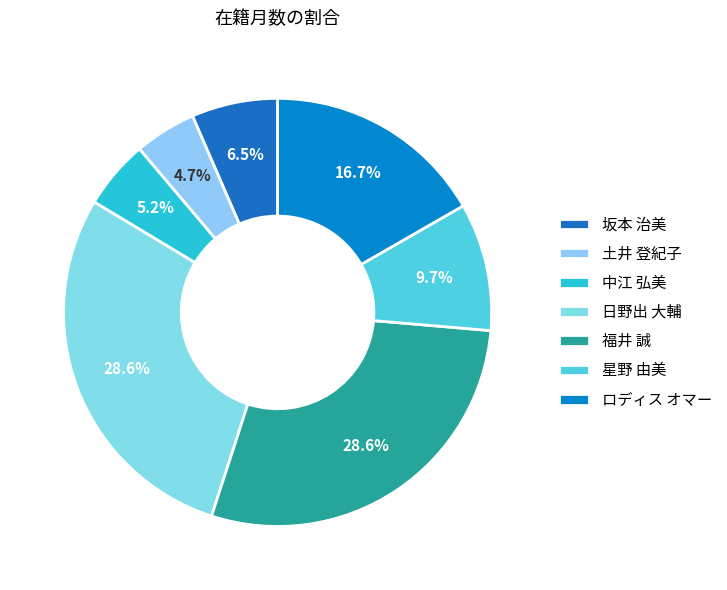

What percentage is the 中江 弘美 slice, to the nearest percent?

5%